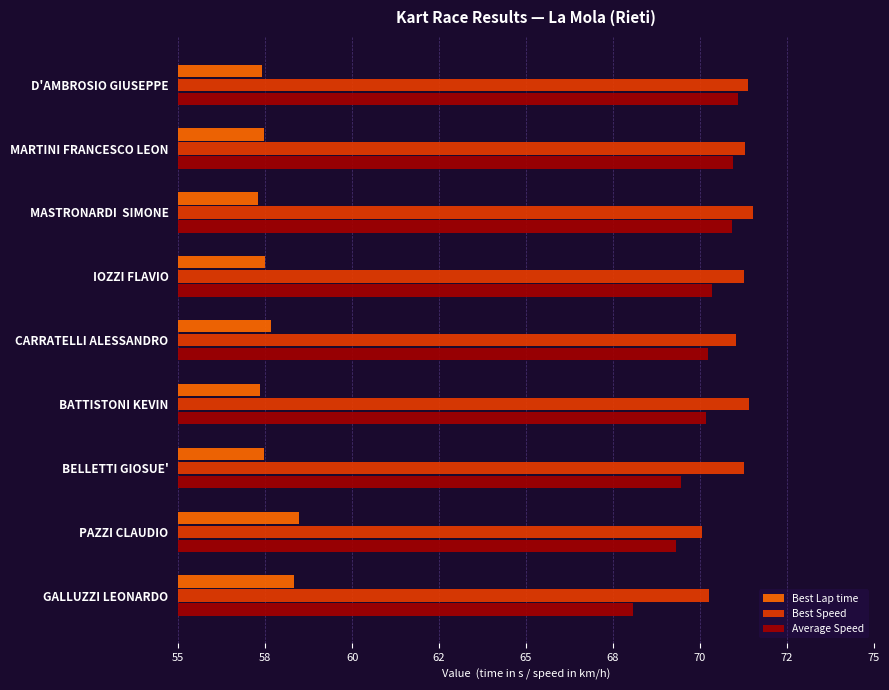

Reading right to left, extract all data points from this chart.

Best Lap time: 58.3	58.5	57.5	57.4	57.7	57.5	57.3	57.5	57.4
Best Speed: 70.2	70.0	71.3	71.4	71.0	71.3	71.5	71.3	71.4
Average Speed: 68.1	69.3	69.4	70.2	70.2	70.3	70.9	71.0	71.1